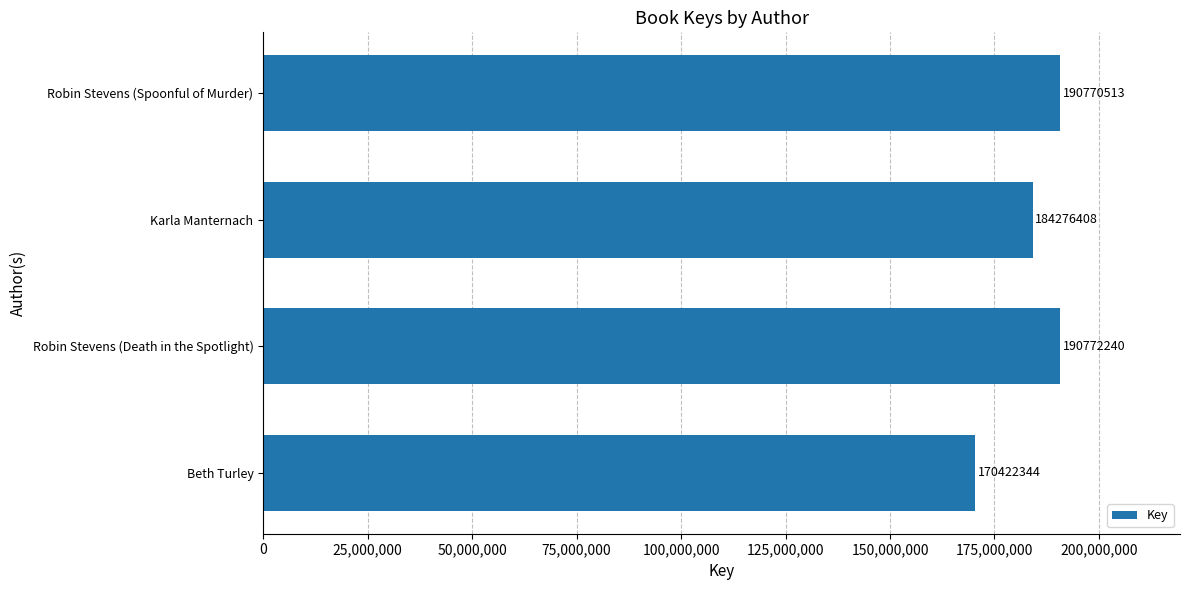

What is the ratio of the value at Karla Manternach to the value at Robin Stevens (Spoonful of Murder)?

1.0